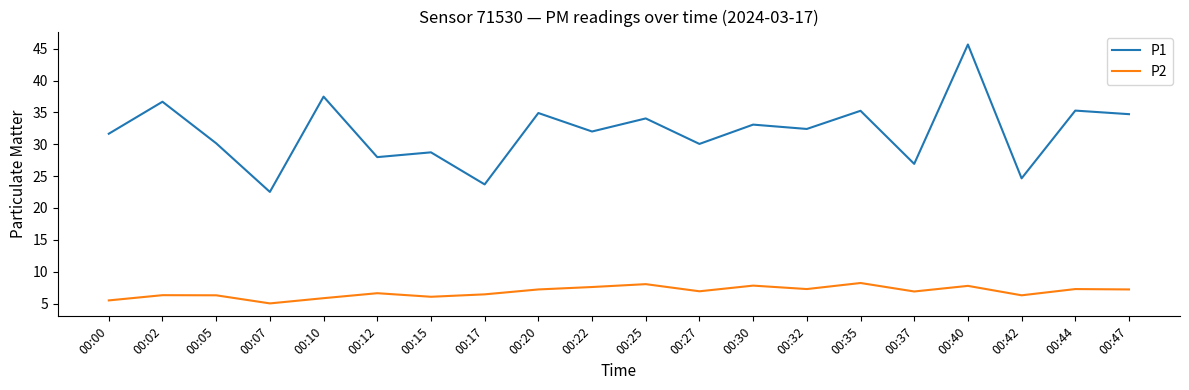

What is the total value across all series at 00:25?

42.1